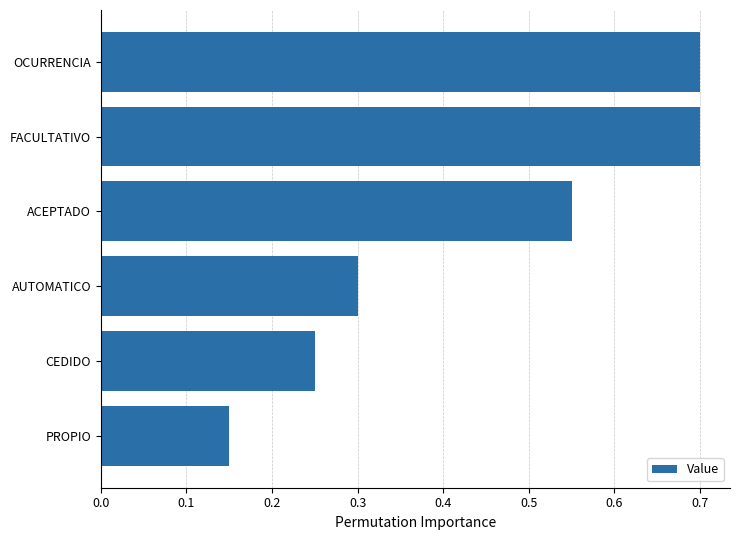

How many data points does each series have?

6